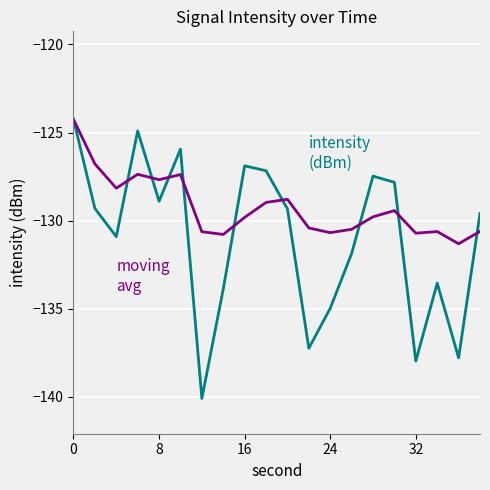

How many distinct data groups are displayed?

2